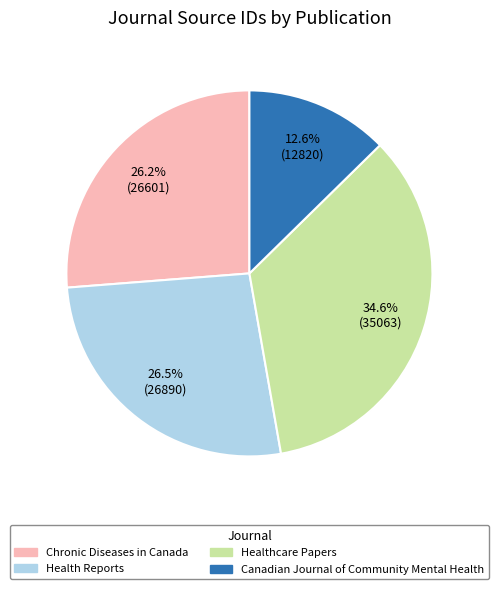

Combined, do Chronic Diseases in Canada and Canadian Journal of Community Mental Health account for over 50%?

No